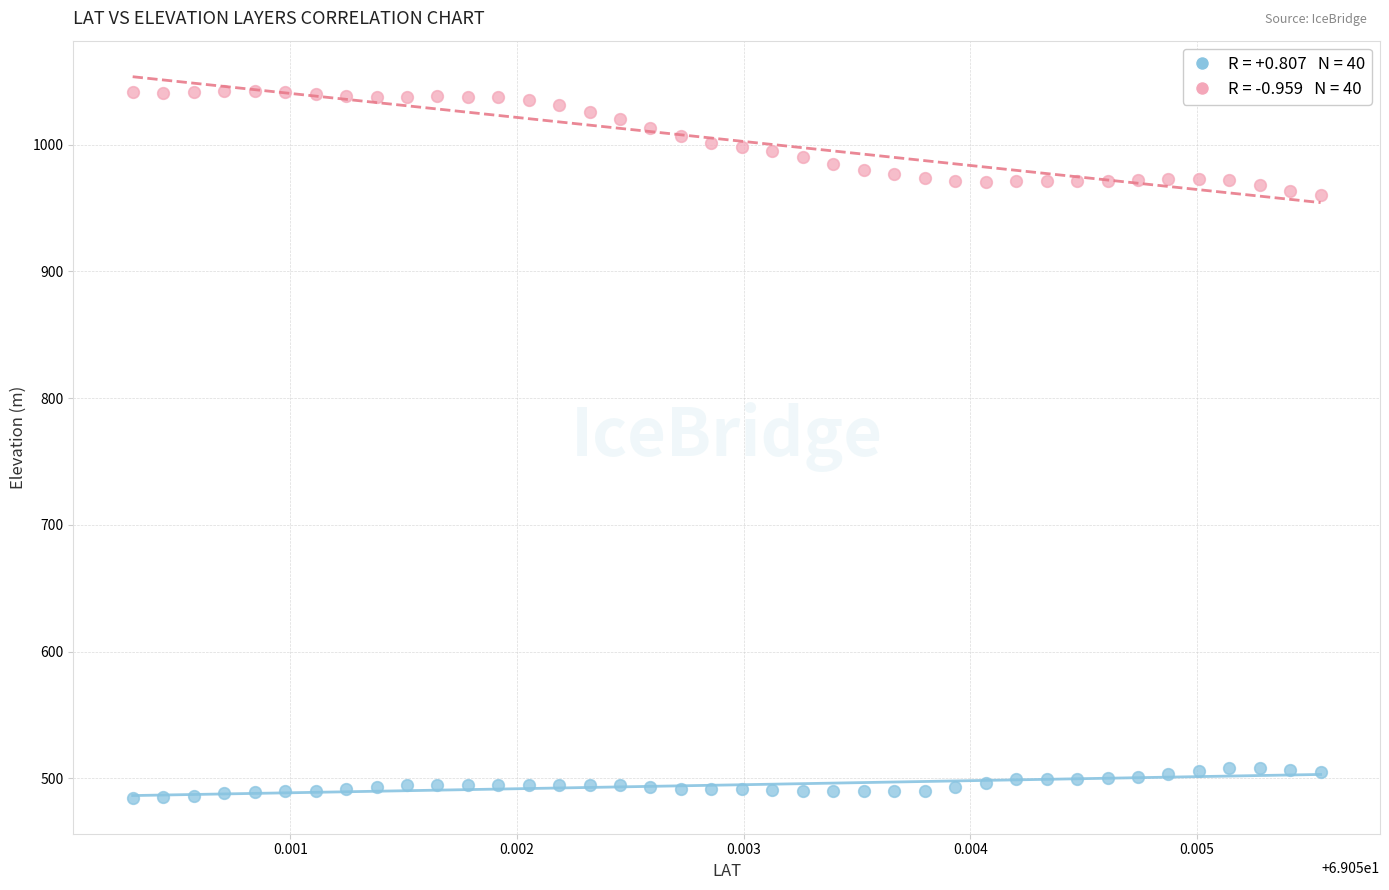

Across all data points, what is the range of Y values (max minus min)?

557.9